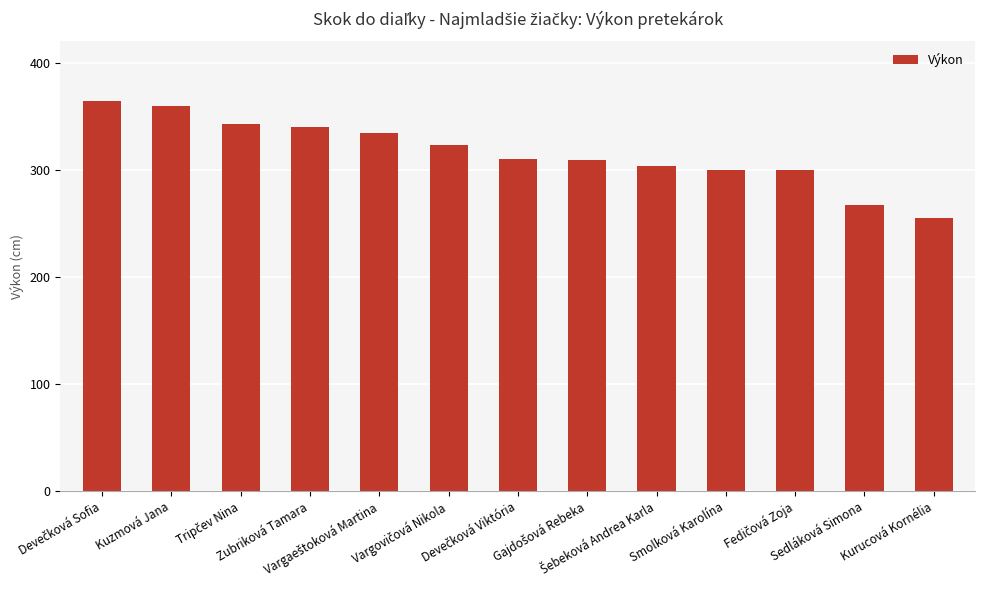

What is the maximum value shown in the chart?

364